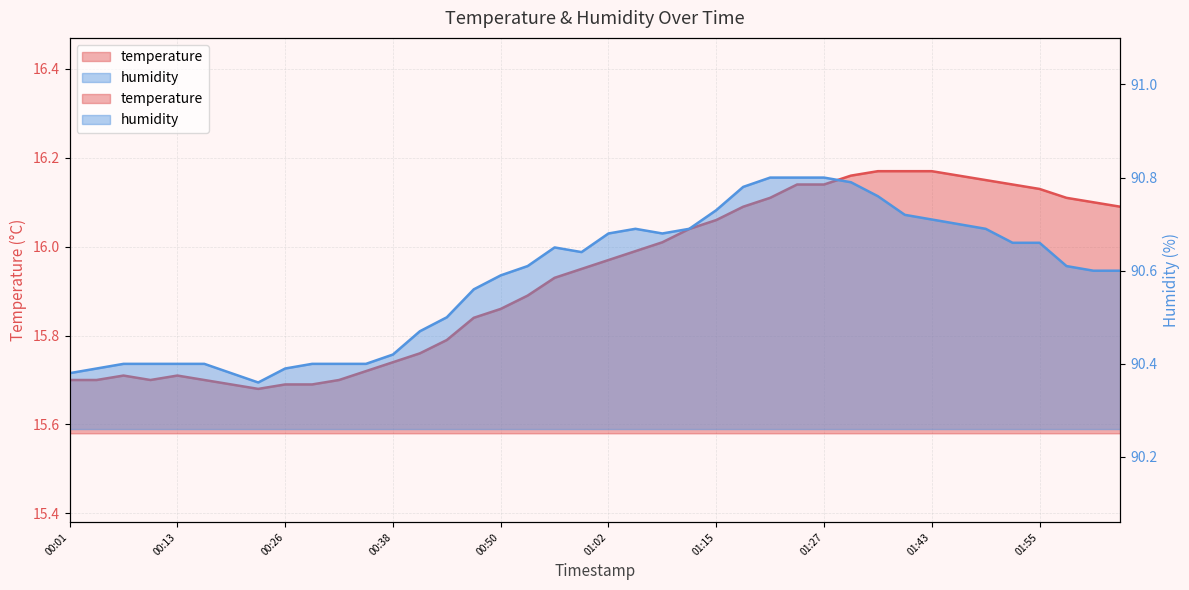

Is the value of temperature at 01:21 greater than the value of humidity at 00:13?

No